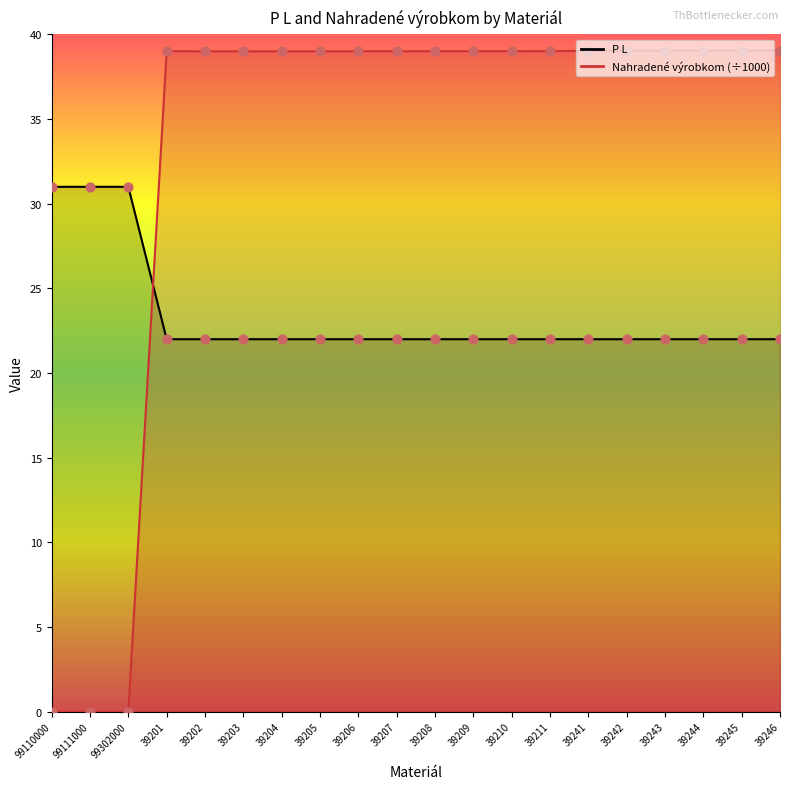

What are all the series names shown in the legend?

P L, Nahradené výrobkom